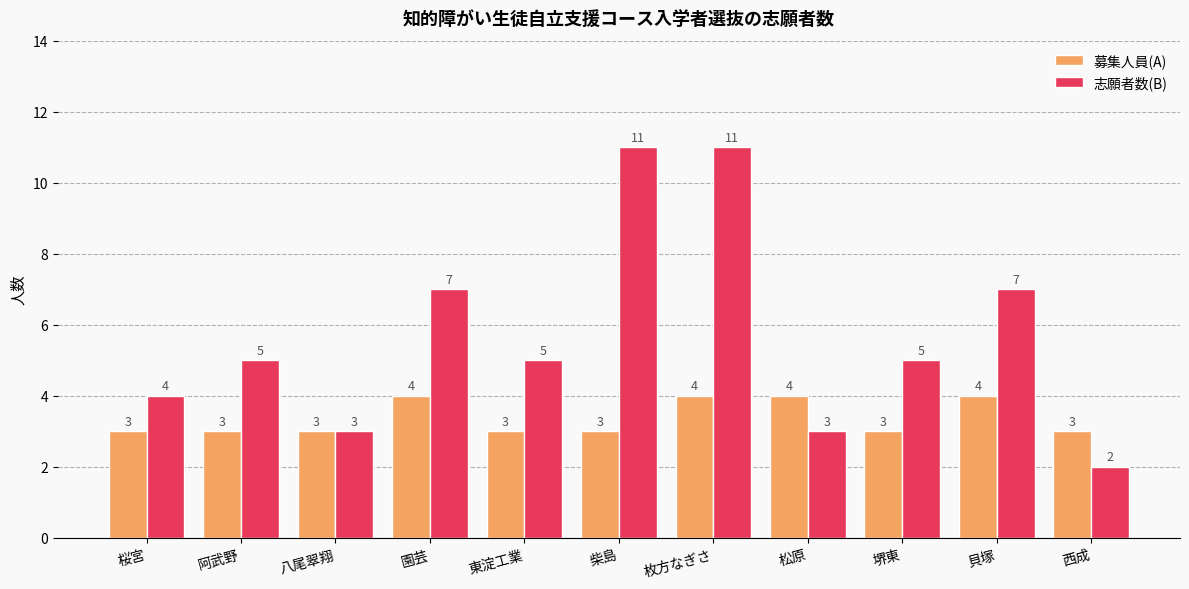

Does the chart contain stacked bars?

No